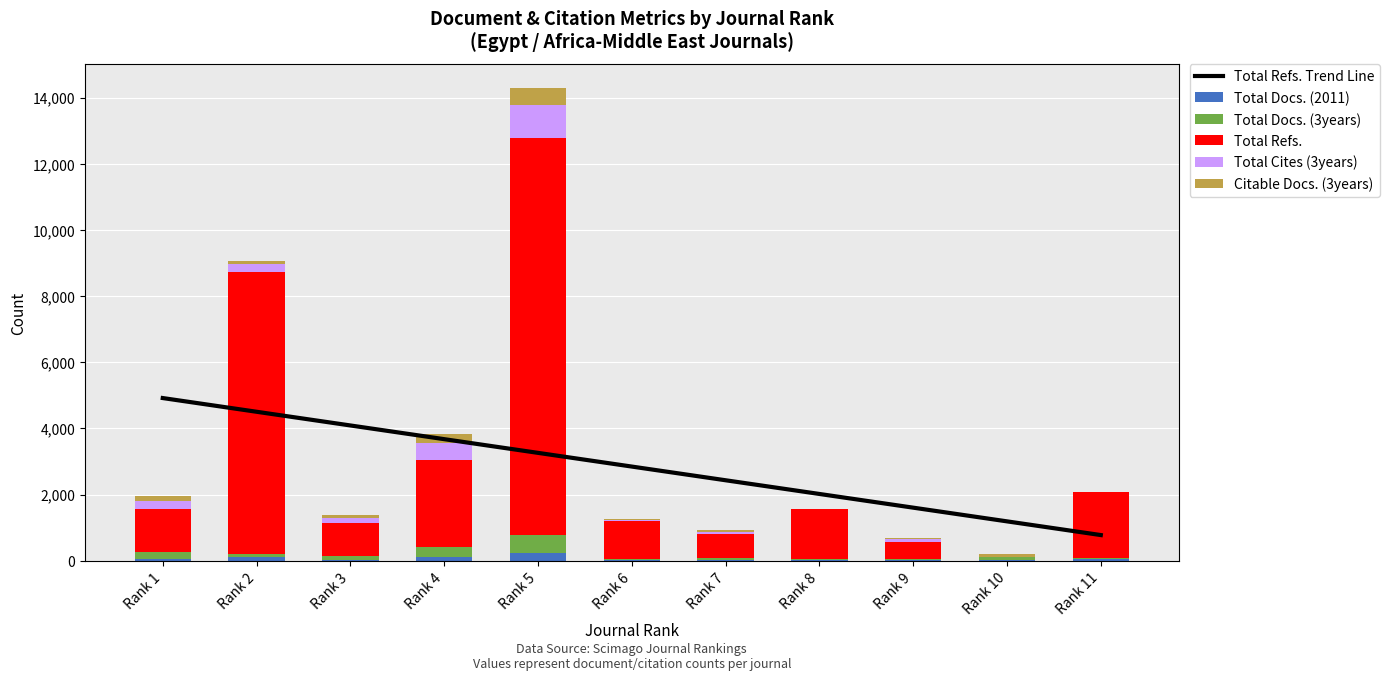

Is the value of Total Cites (3years) at Rank 7 greater than the value of Citable Docs. (3years) at Rank 8?

Yes